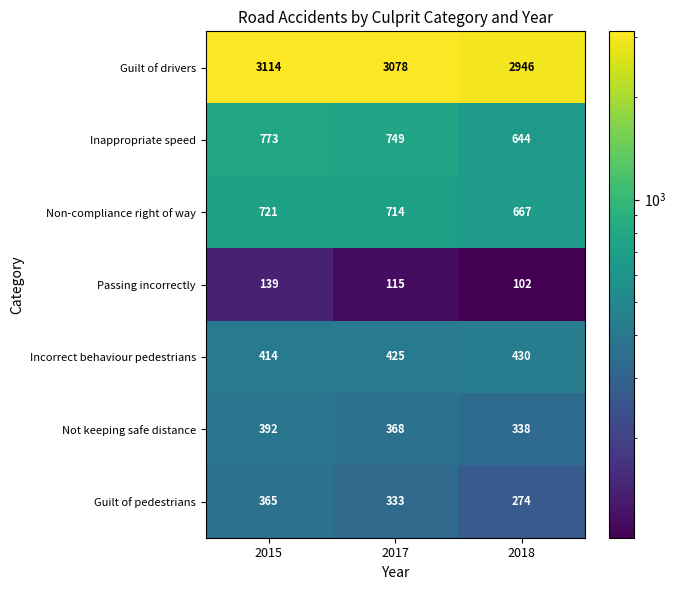

What is the difference between the Non-compliance right of way values at 2015 and 2017?

7